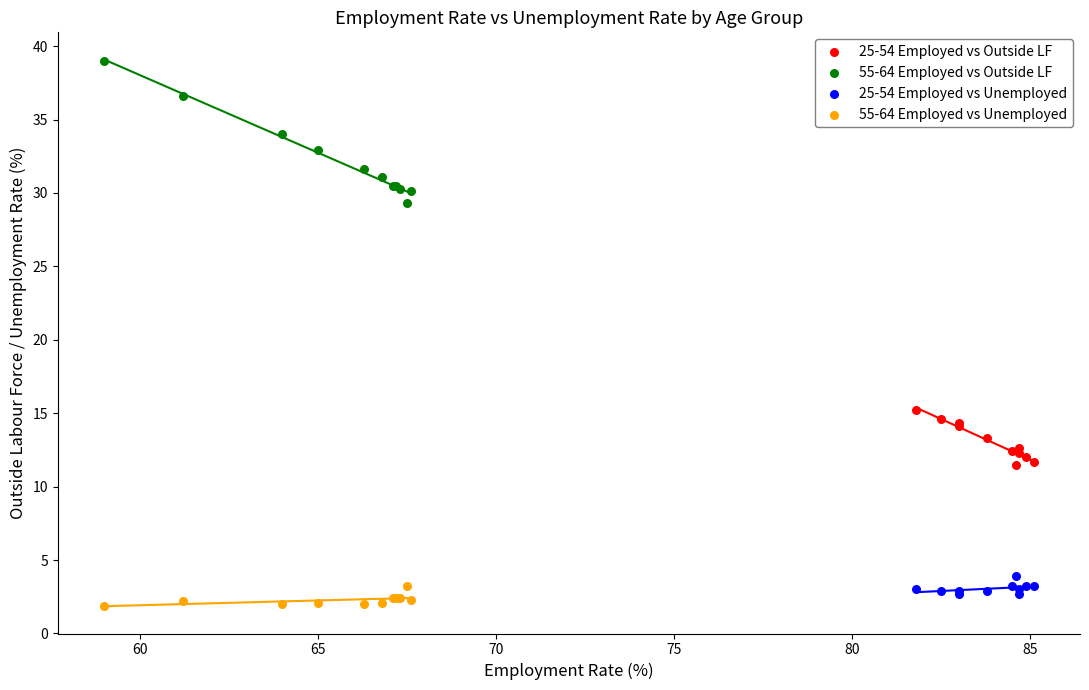

Which series reaches the maximum Y coordinate?

55-64 Employed vs Outside LF